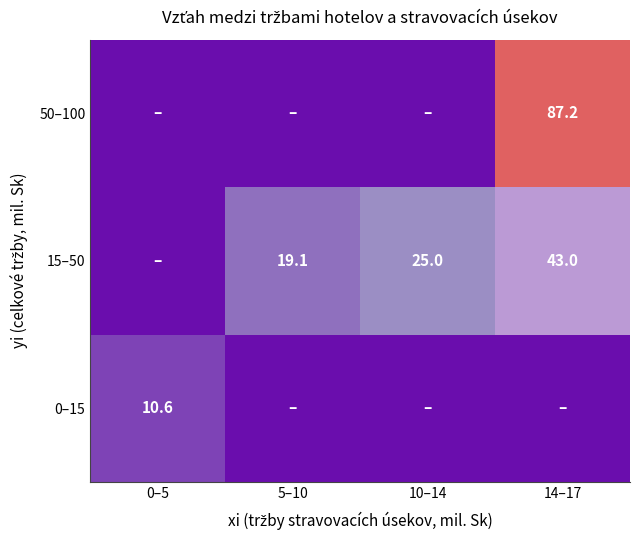

What is the total value across all series at 5–10?

19.1